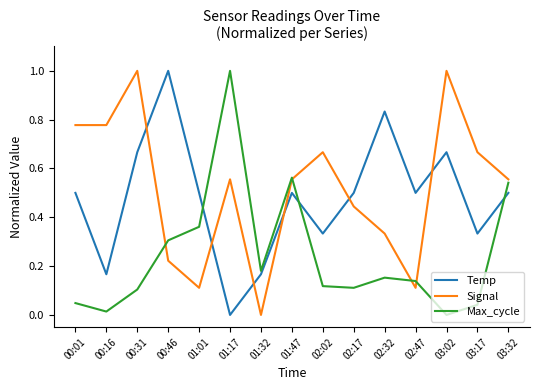

True or false: Max_cycle and Signal intersect in this chart.

True